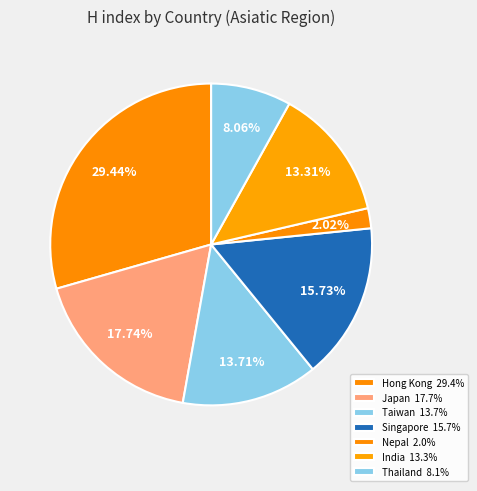

Which category has the biggest portion of the pie?

Hong Kong